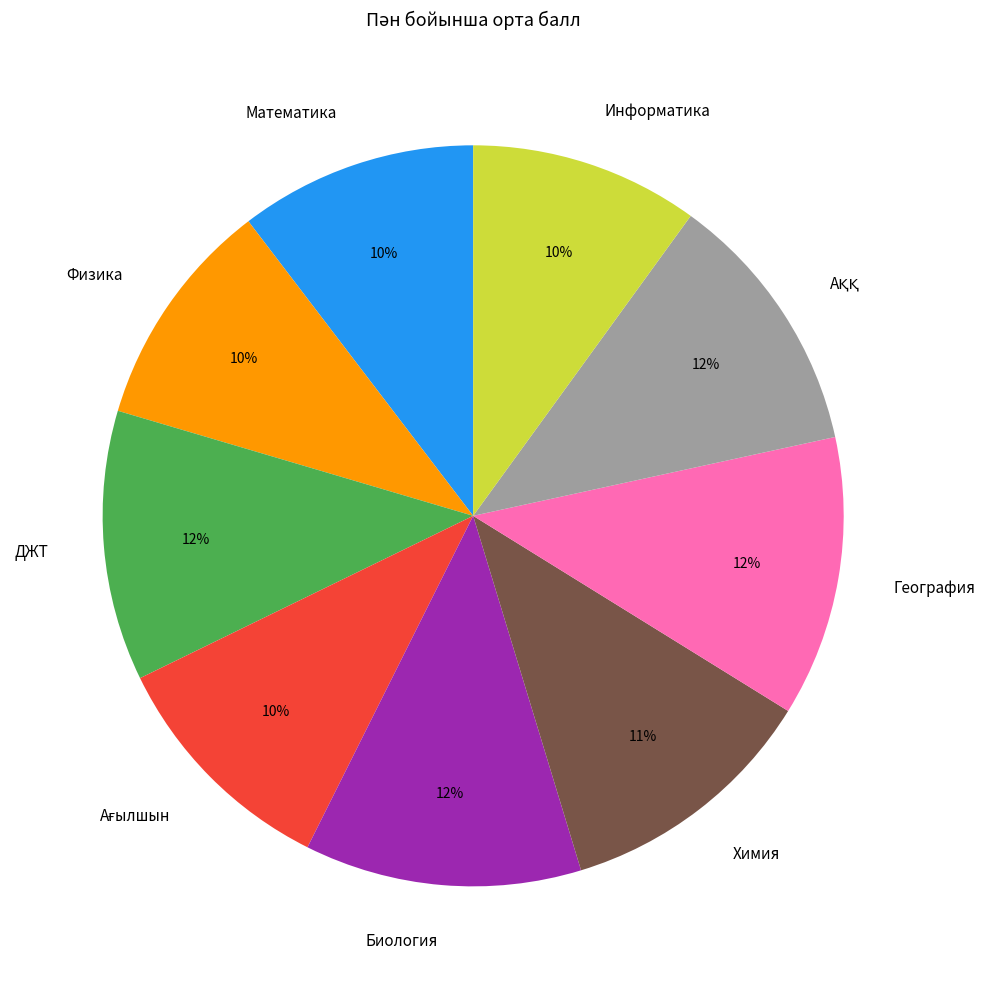

Is there a majority slice in this chart?

No